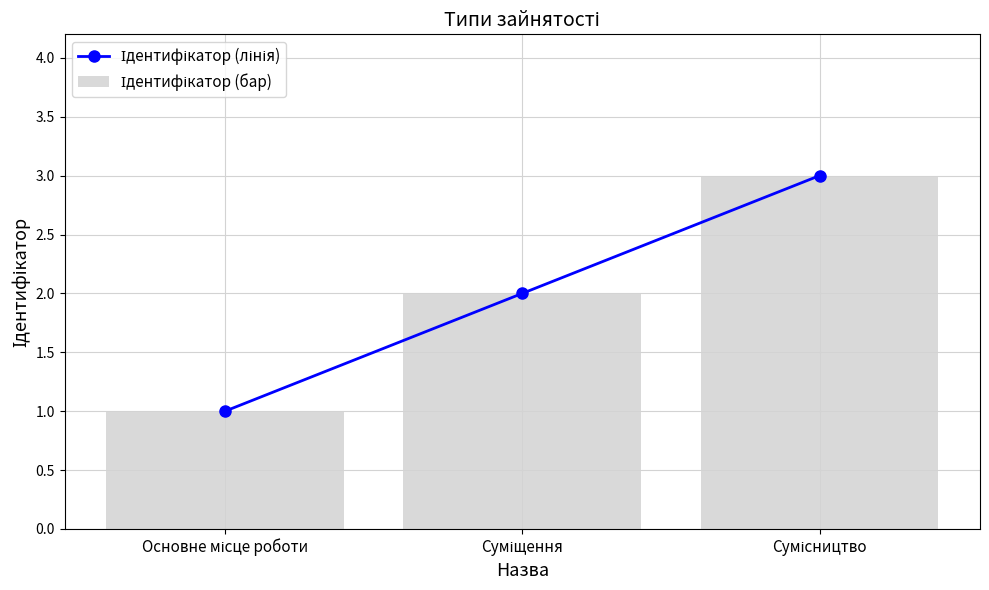

What is the label of the 1st bar from the right?

Сумісництво